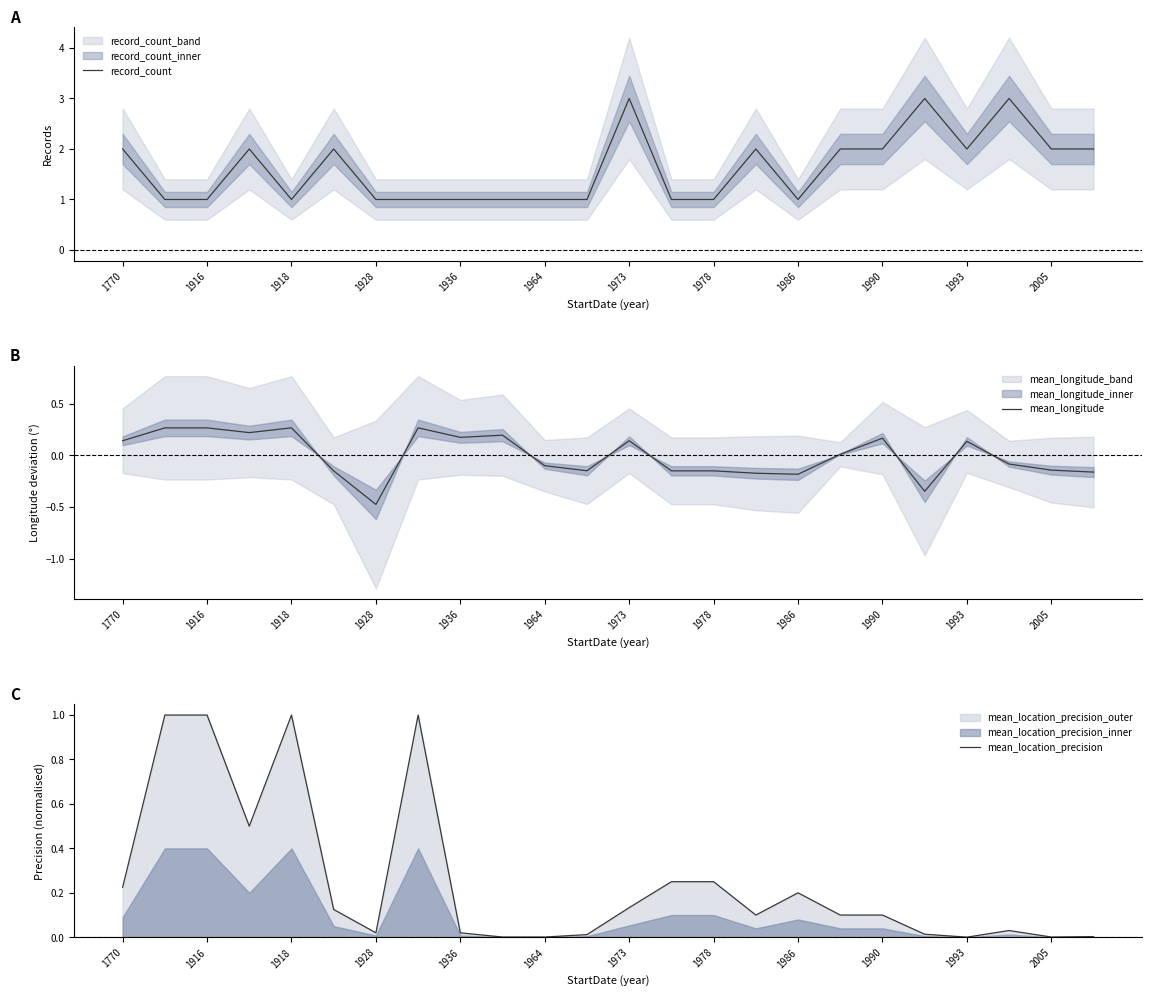

The record_count series shows 2 at 1936. True or false?

False